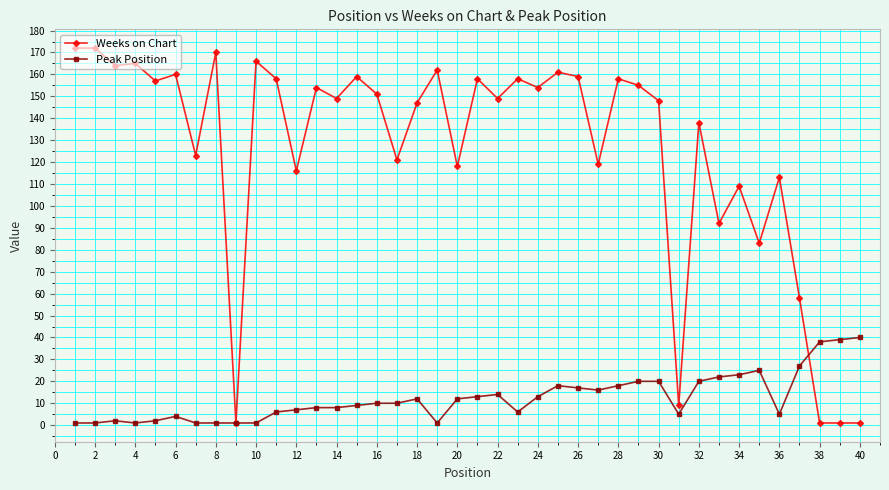

At how many categories does at least one series exceed 77?

34